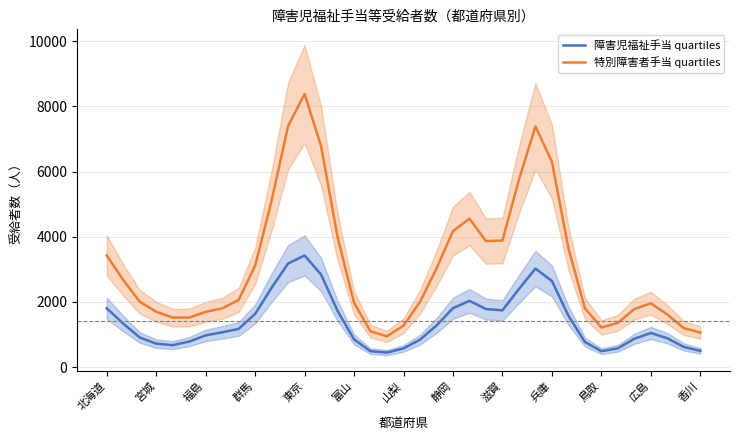

True or false: 障害児福祉手当 quartiles and 特別障害者手当 quartiles intersect in this chart.

False